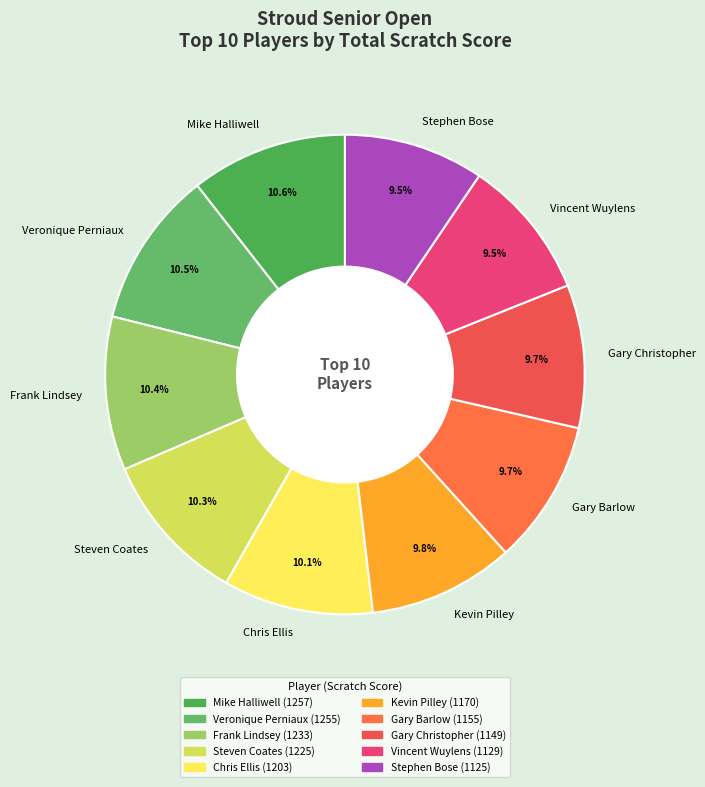

What is the total percentage of Chris Ellis and Kevin Pilley?

19.9%